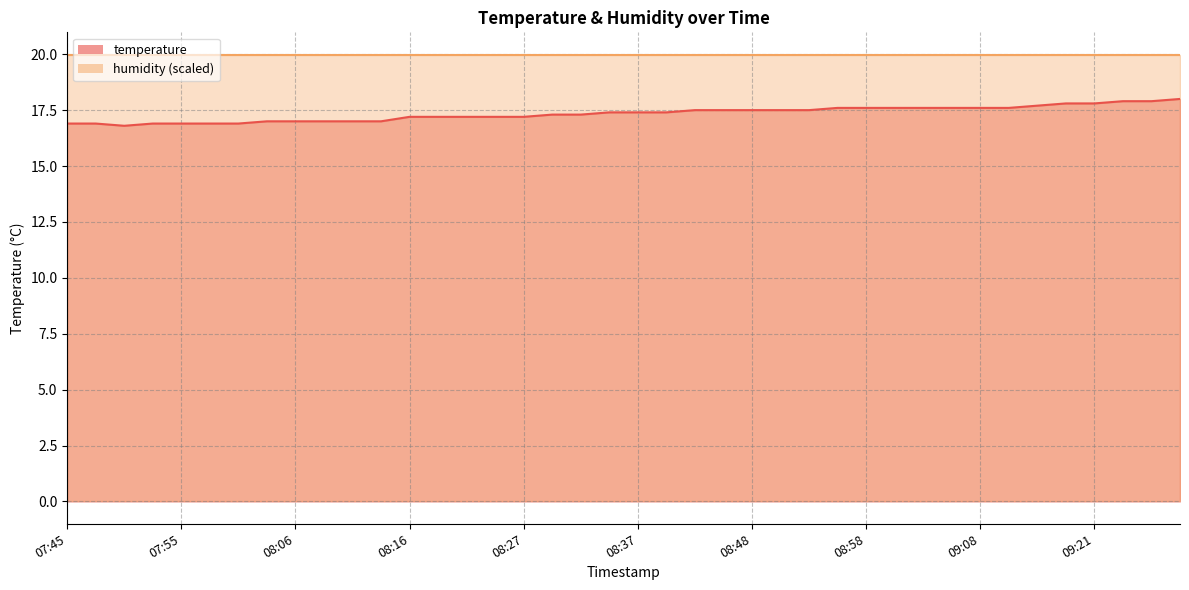

How many lines are shown in the chart?

1